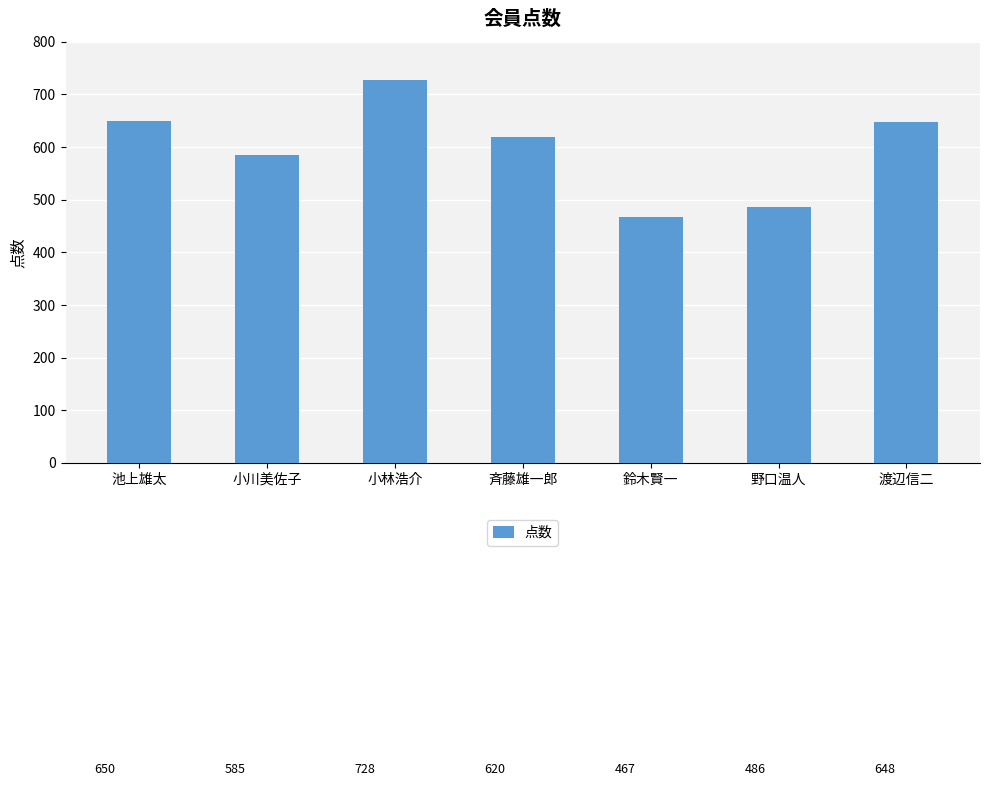

Is it true that the value at 野口温人 is 245?

False